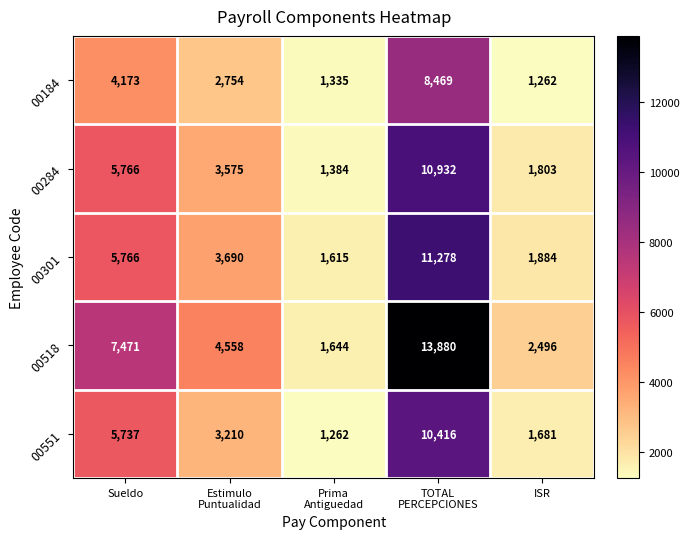

What is the greatest value displayed?

13880